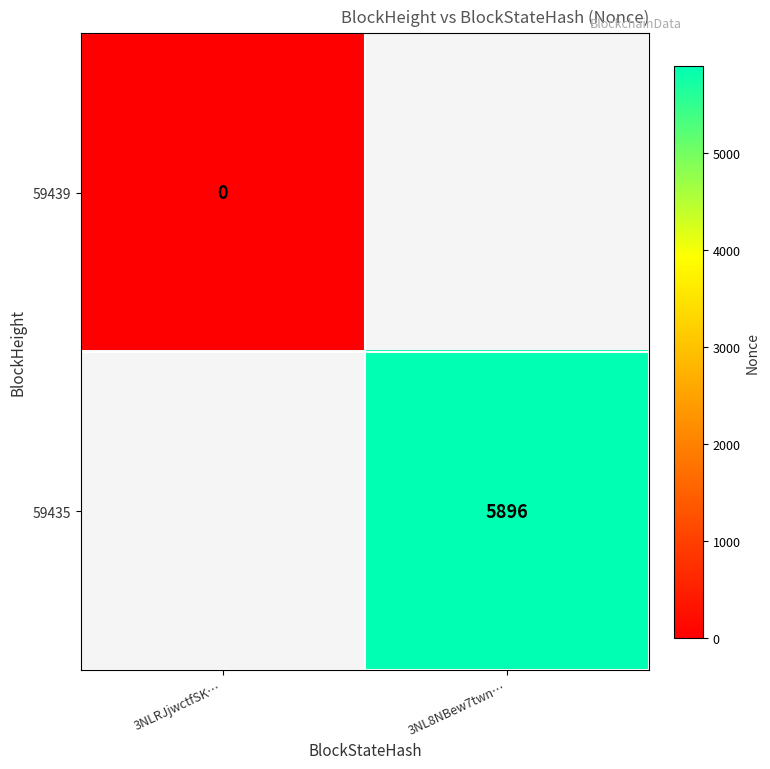

At which category does the chart reach its peak across all series?

3NL8NBew7twn…